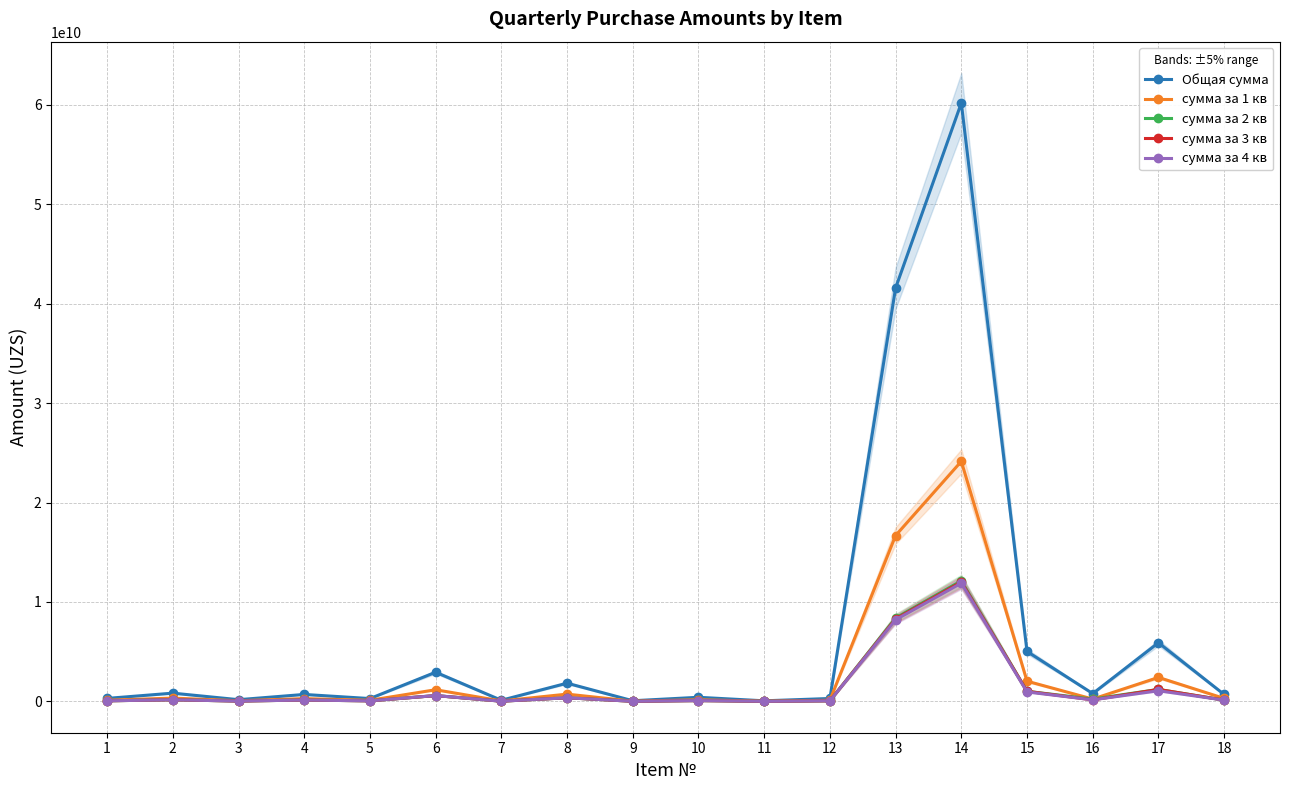

What is the sum of all сумма за 1 кв values?

49027001342.4